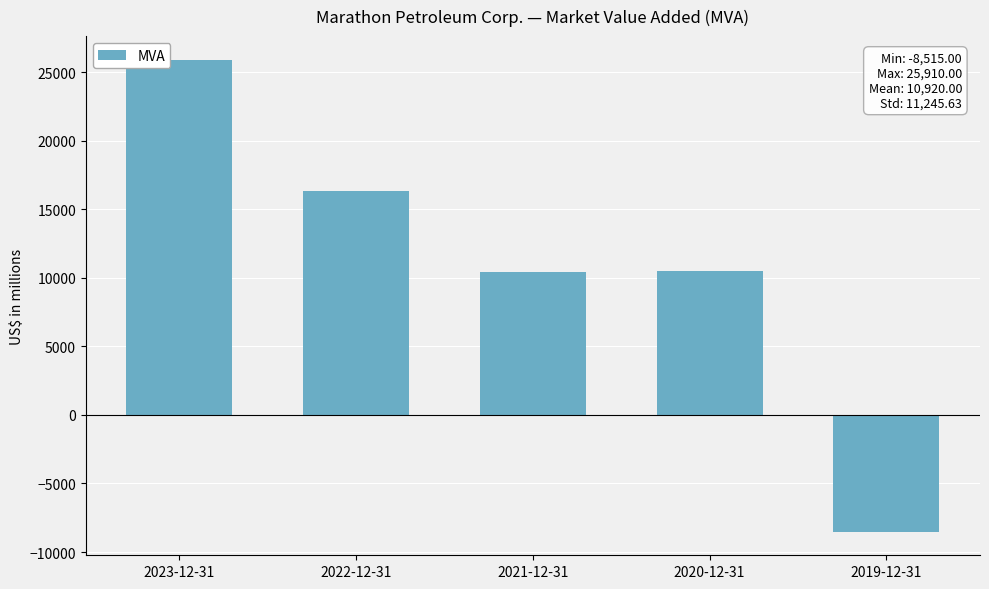

What is the difference between the maximum and minimum values?

34425